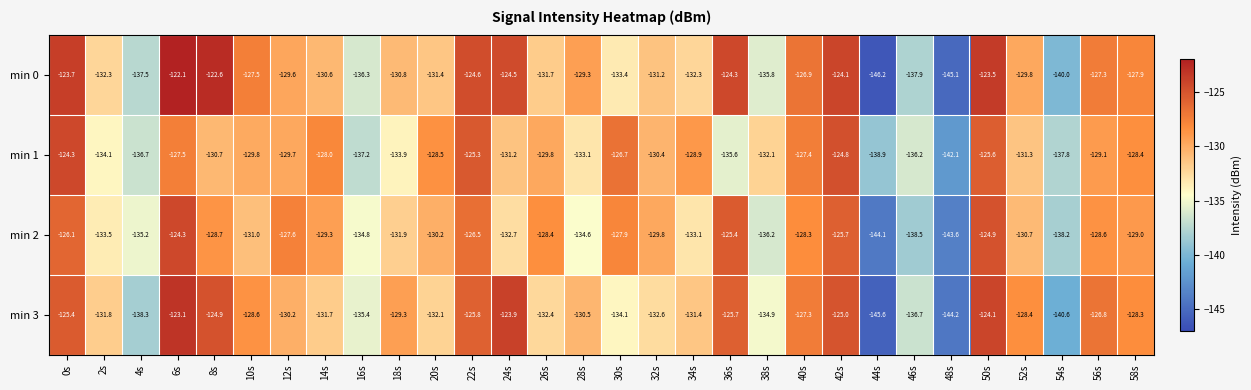

At which label does min 0 reach its minimum?

44s